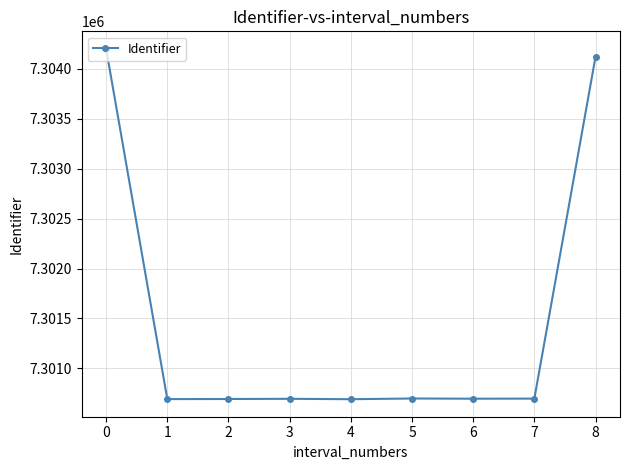

The value at 1 is 12081896. True or false?

False